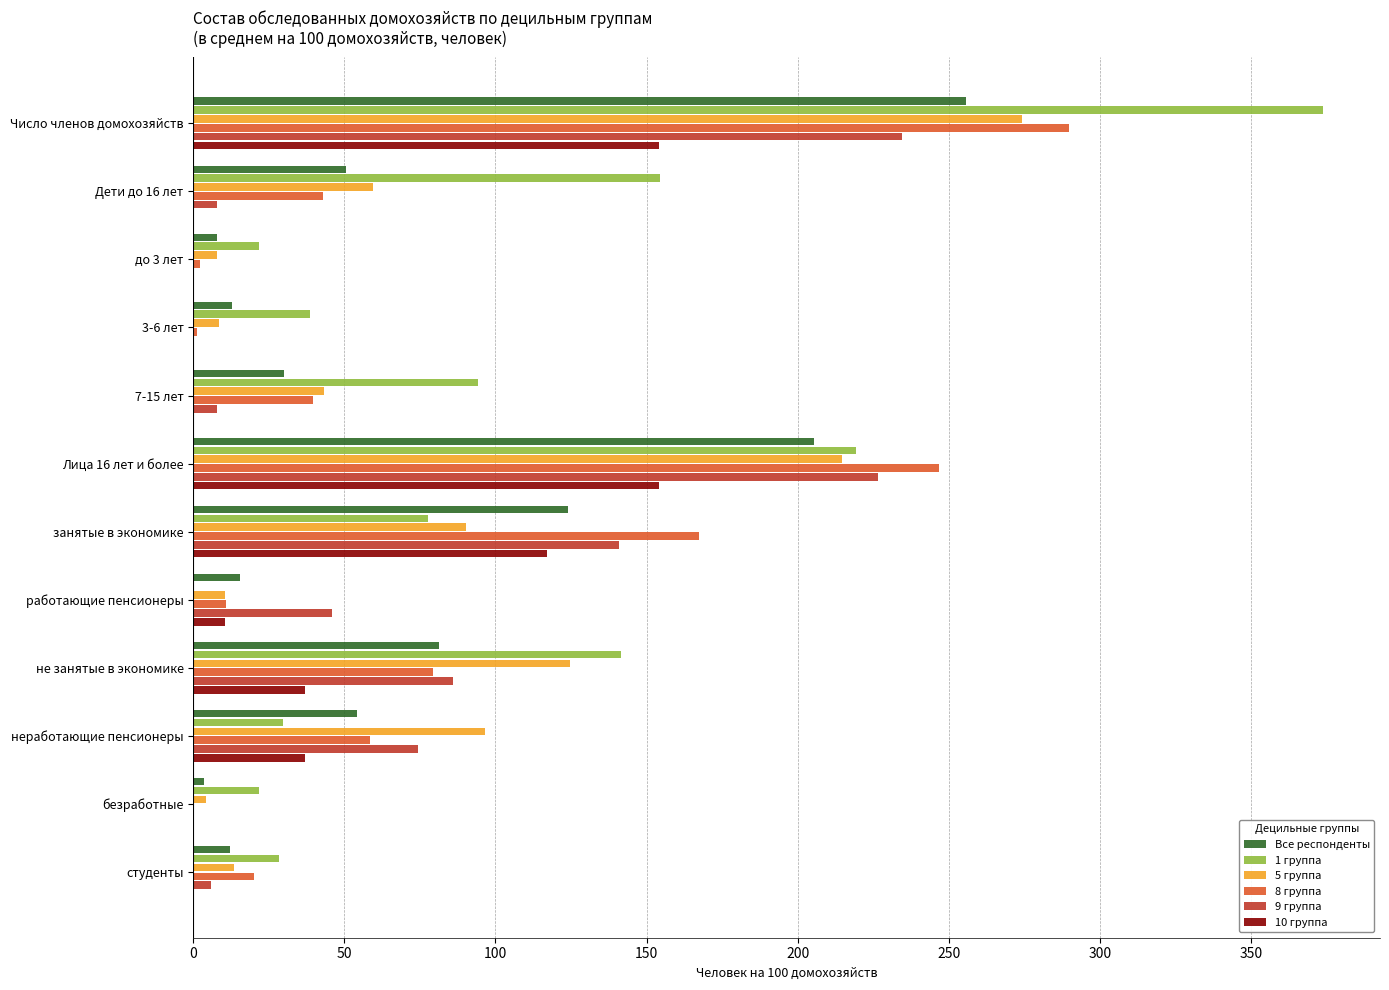

Is it true that 5 группа equals 274.2 at Число членов домохозяйств?

True